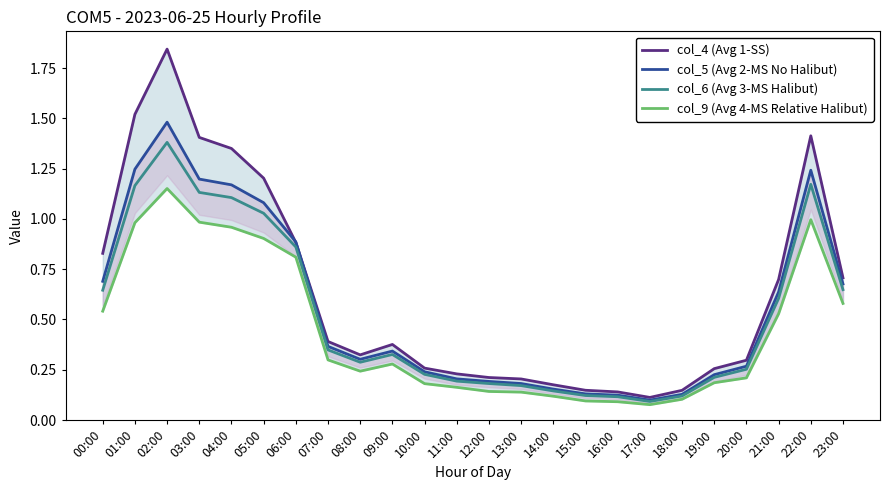

Is this an area chart (filled region under the line)?

No